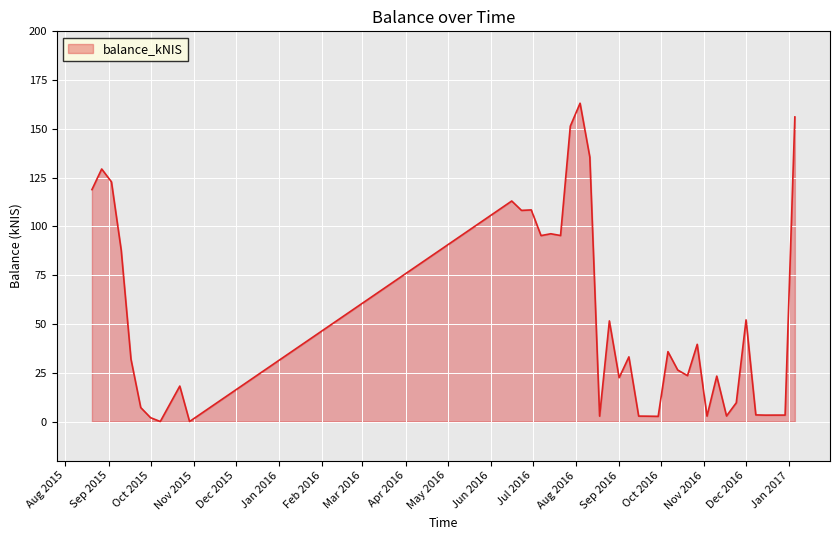

What is the greatest value displayed?

163.2